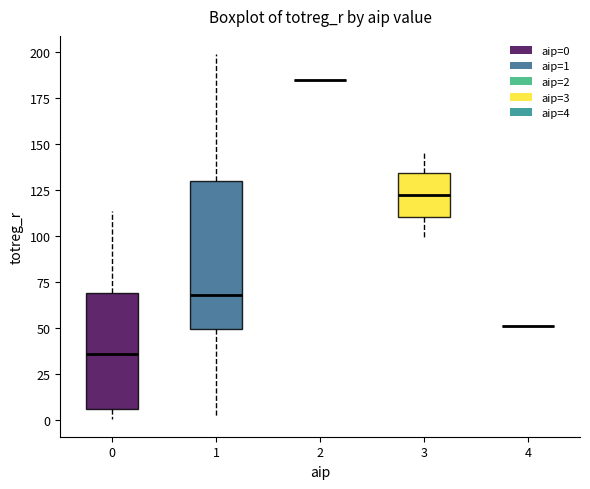

Where is the lower edge of the box at x = 1 on the y-axis? The values are not printed on the chart, so give them approximately, as read against the axis.

50